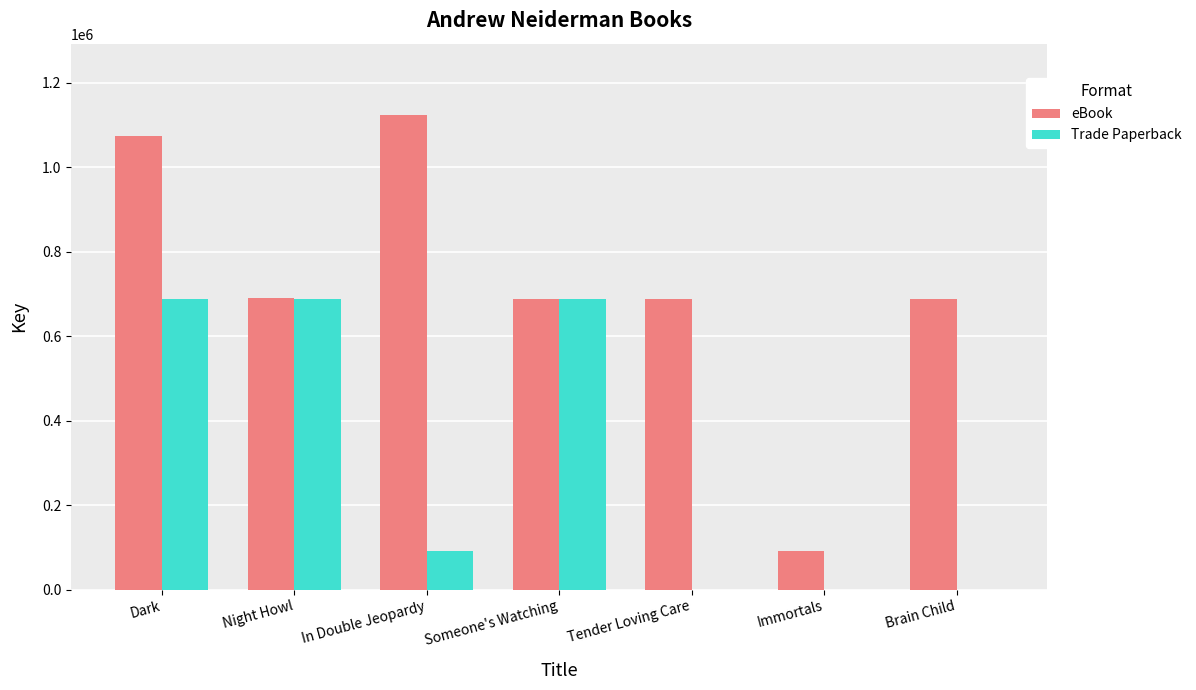

Between In Double Jeopardy and Immortals, which series saw the biggest shift?

eBook